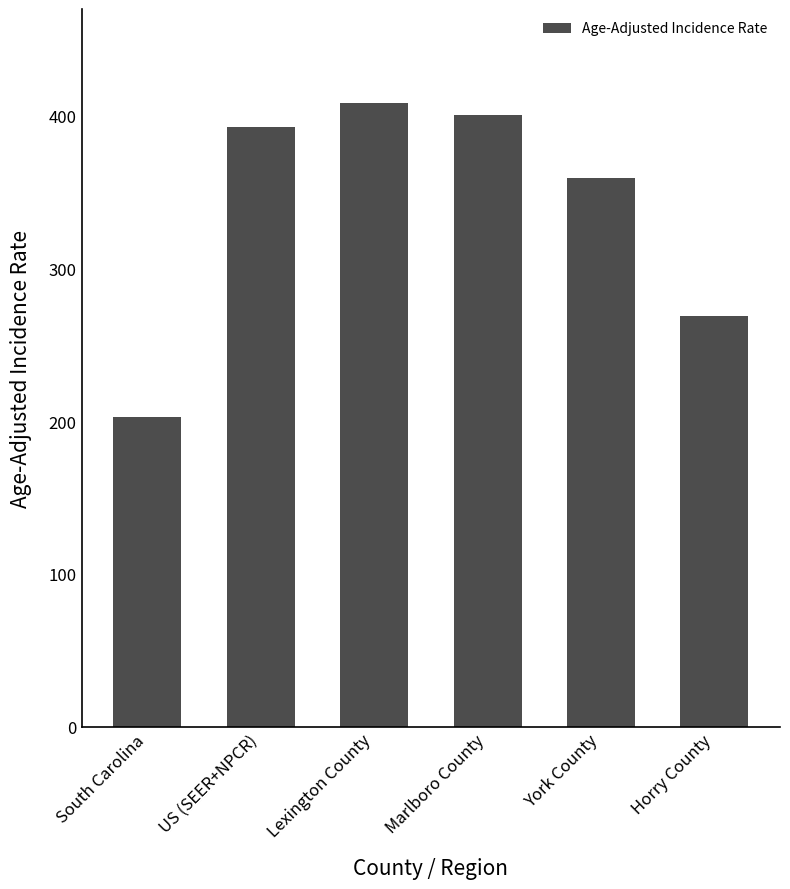

What is the difference between the values at South Carolina and York County?

156.4